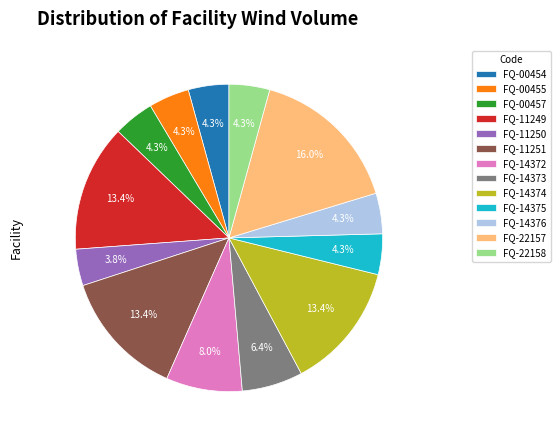

How many segments does this pie chart have?

13